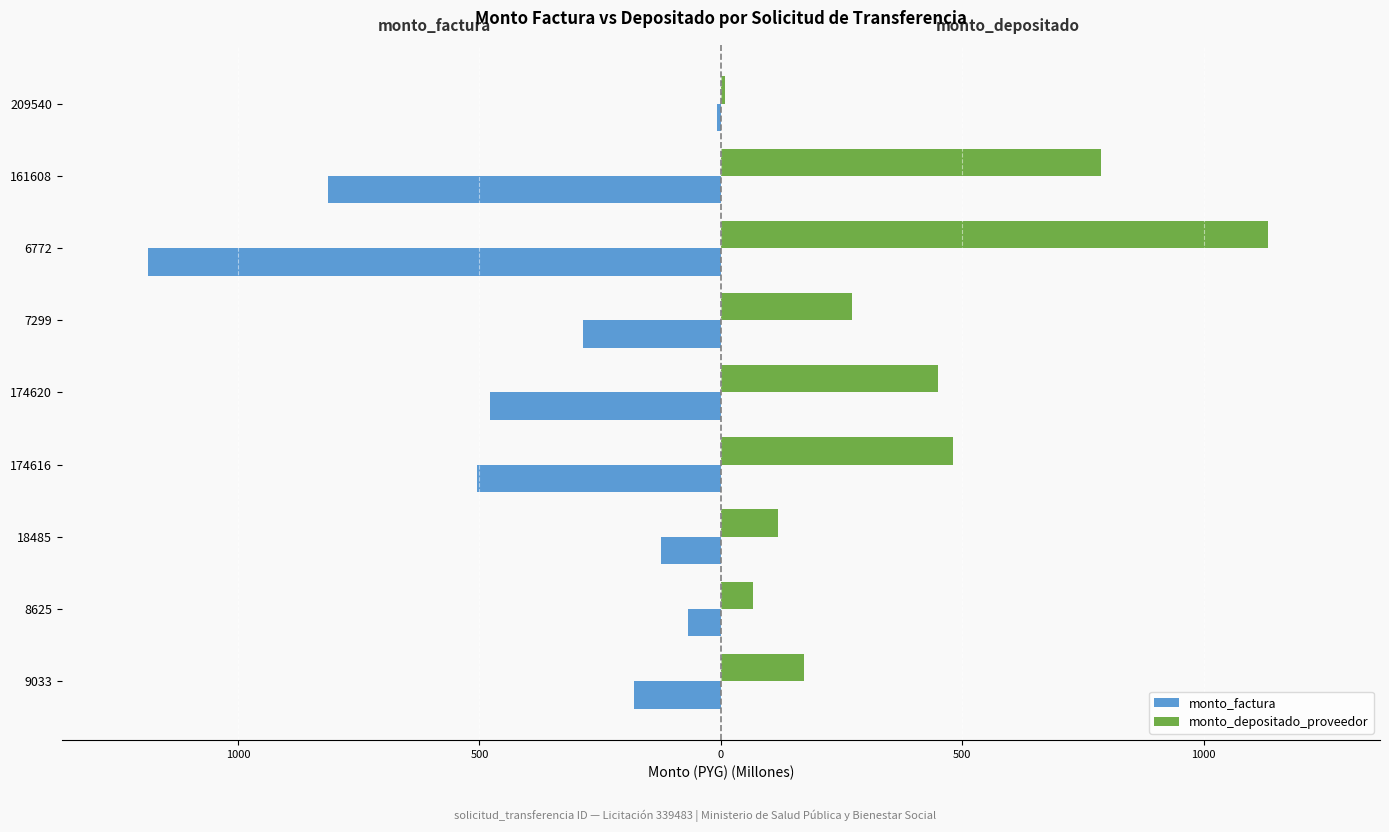

What are all the series names shown in the legend?

monto_factura, monto_depositado_proveedor